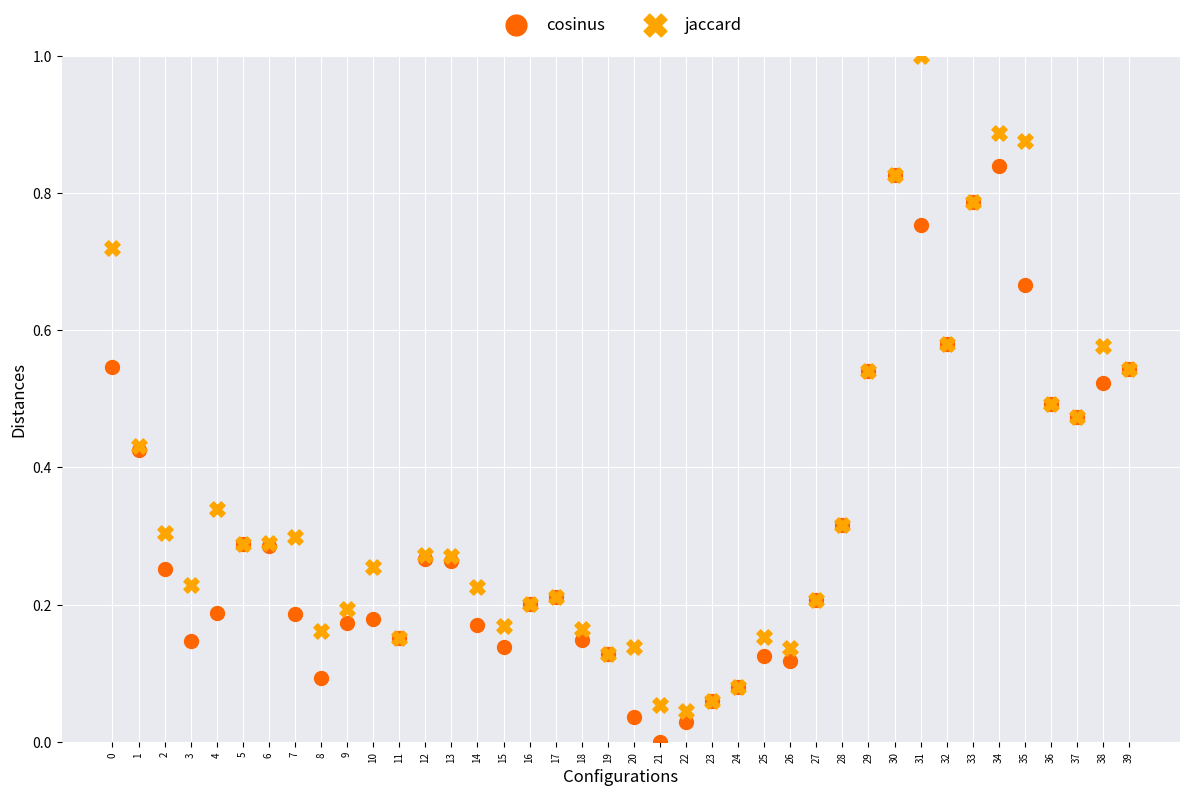

Which series reaches the minimum Y coordinate?

cosinus